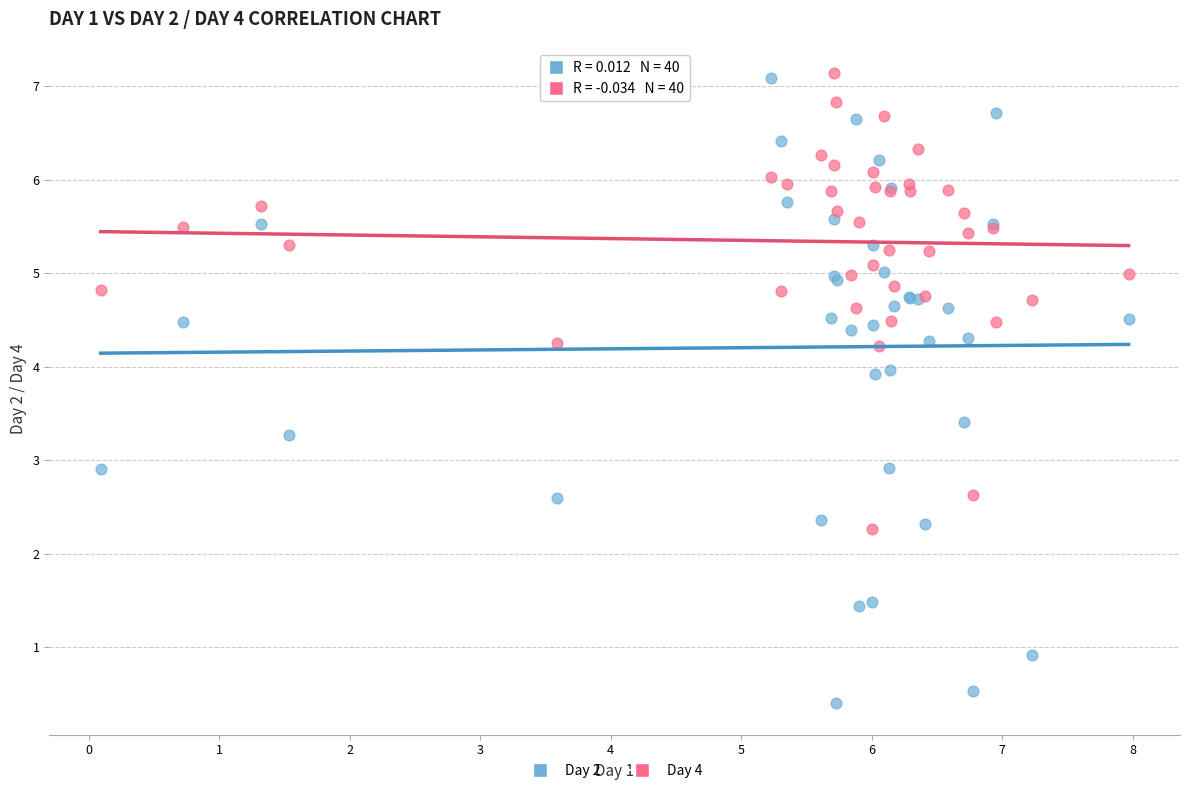

Which series has the widest spread of Y values?

Day 2